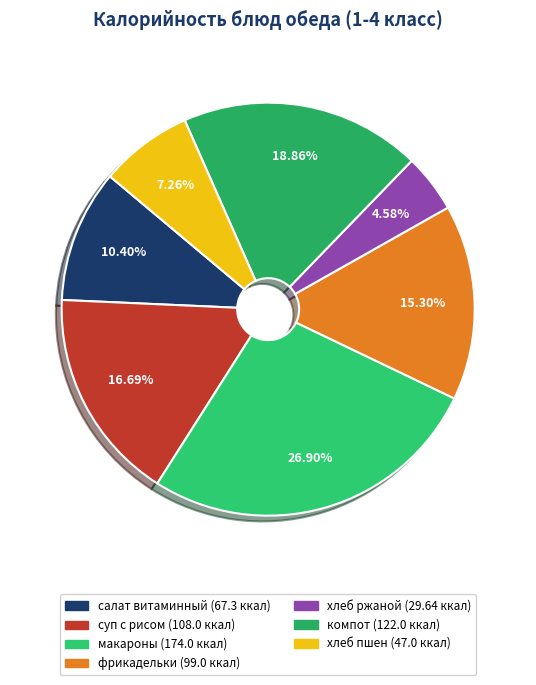

Rank the categories by value from highest to lowest.

макароны, компот, суп с рисом, фрикадельки, салат витаминный, хлеб пшен, хлеб ржаной